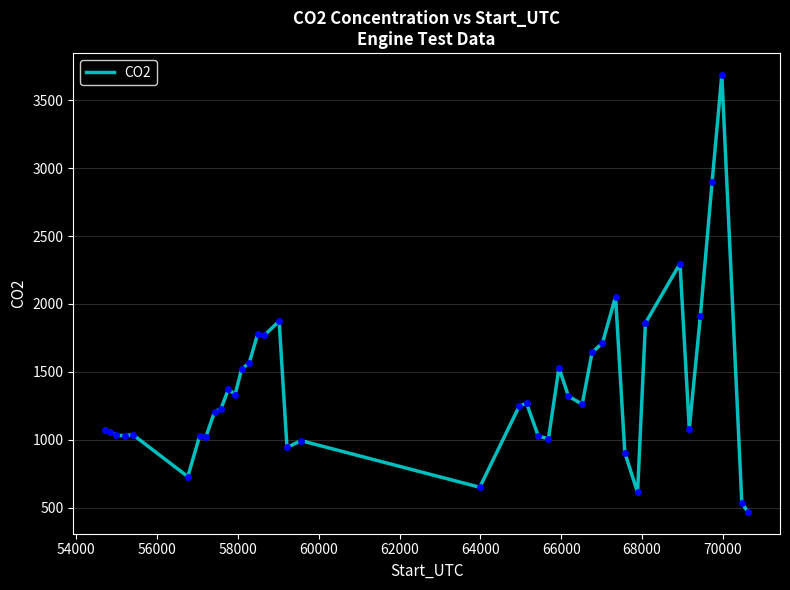

What is the minimum value shown in the chart?

468.9